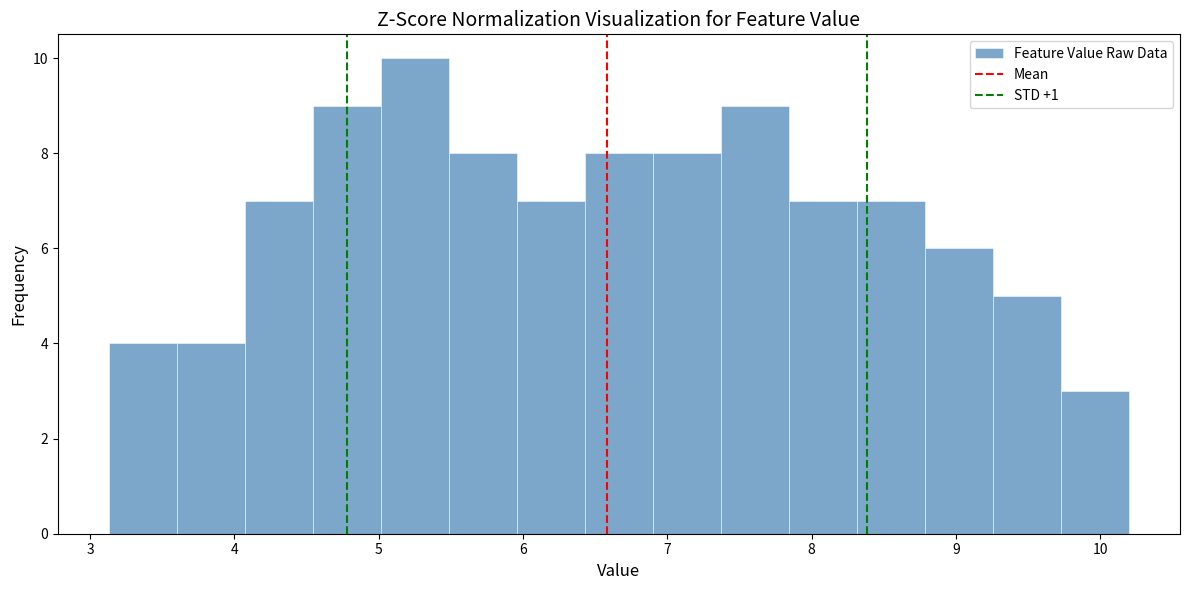

Reading left to right, list every bar in this chart as the range it spans on the x-axis followed by its height. Neither the bar edges nor the heights are printed on the chart, so give them approximately, as read against the axes.

3.1 to 3.6: 4
3.6 to 4.1: 4
4.1 to 4.5: 7
4.5 to 5.0: 9
5.0 to 5.5: 10
5.5 to 6.0: 8
6.0 to 6.4: 7
6.4 to 6.9: 8
6.9 to 7.4: 8
7.4 to 7.8: 9
7.8 to 8.3: 7
8.3 to 8.8: 7
8.8 to 9.3: 6
9.3 to 9.7: 5
9.7 to 10.2: 3